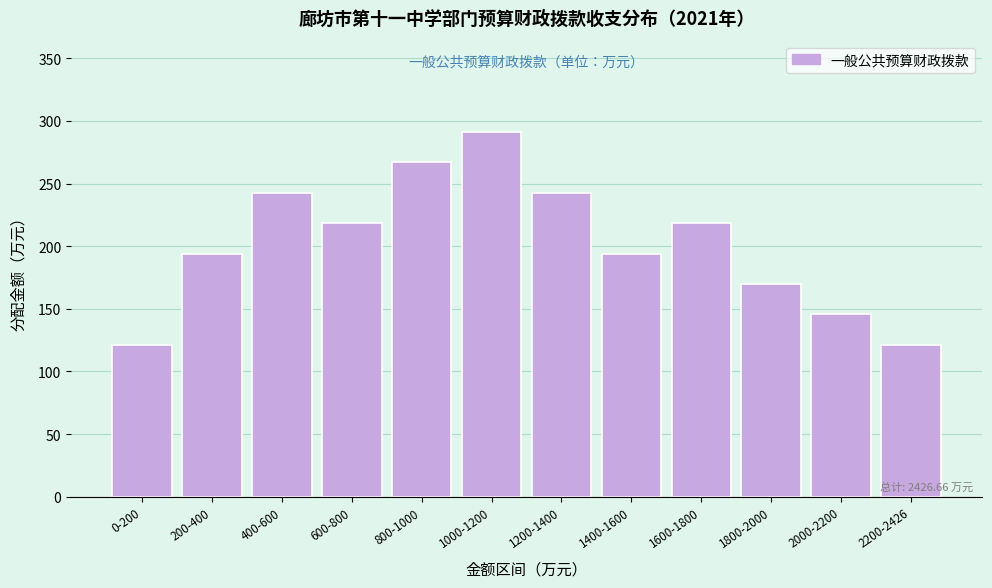

Reading left to right, list all the values displayed in this chart.

121.3	194.1	242.7	218.4	266.9	291.2	242.7	194.1	218.4	169.9	145.6	121.3